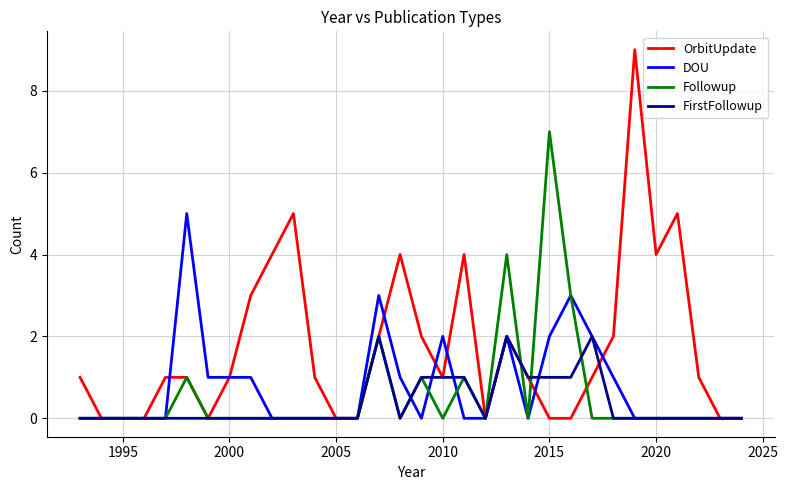

How many DOU values are between 0 and 1?

25